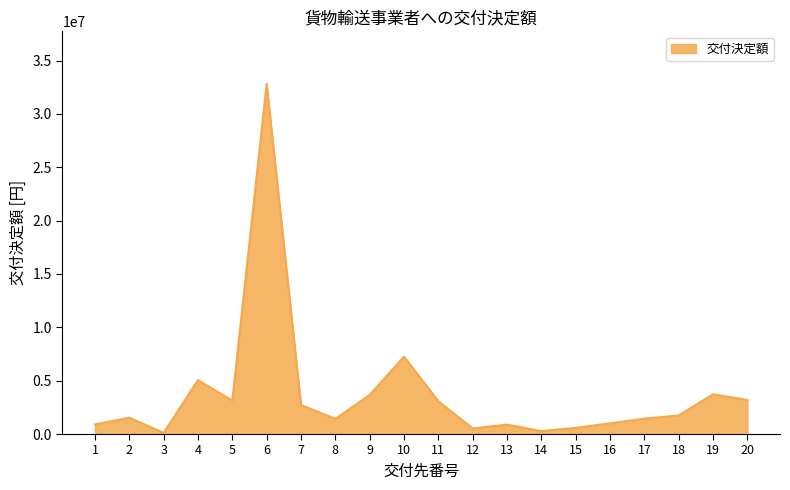

At which label does the data first exceed 1740000?

4